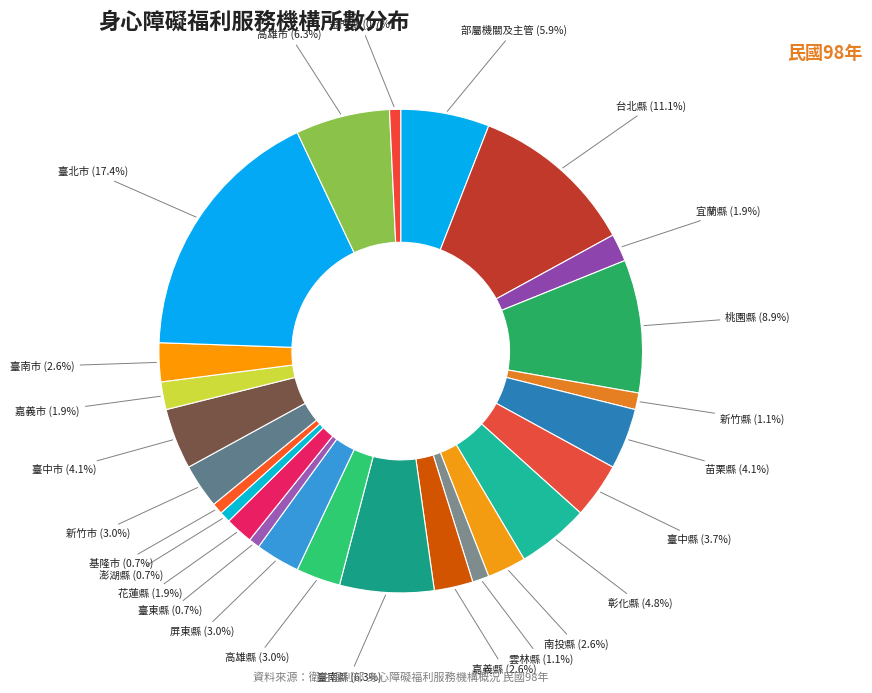

How many segments does this pie chart have?

25